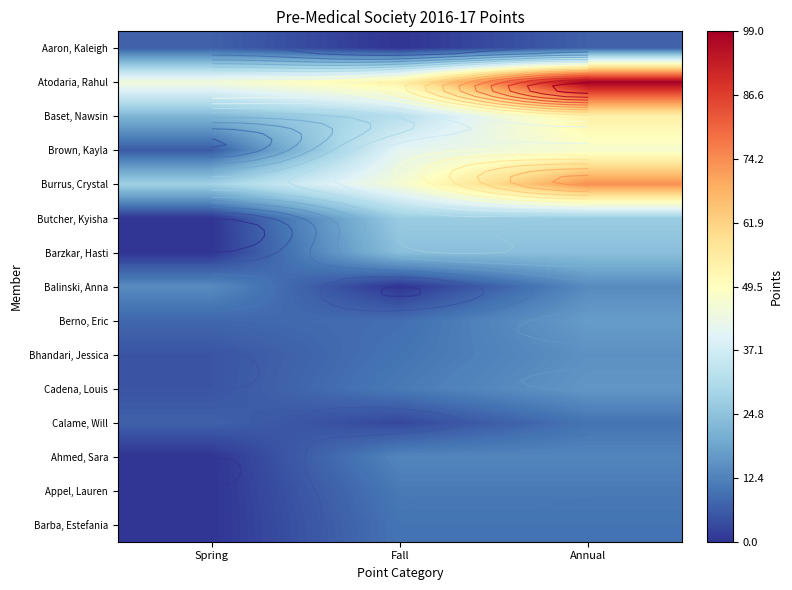

Which category has the highest value in the Atodaria, Rahul series?

Annual